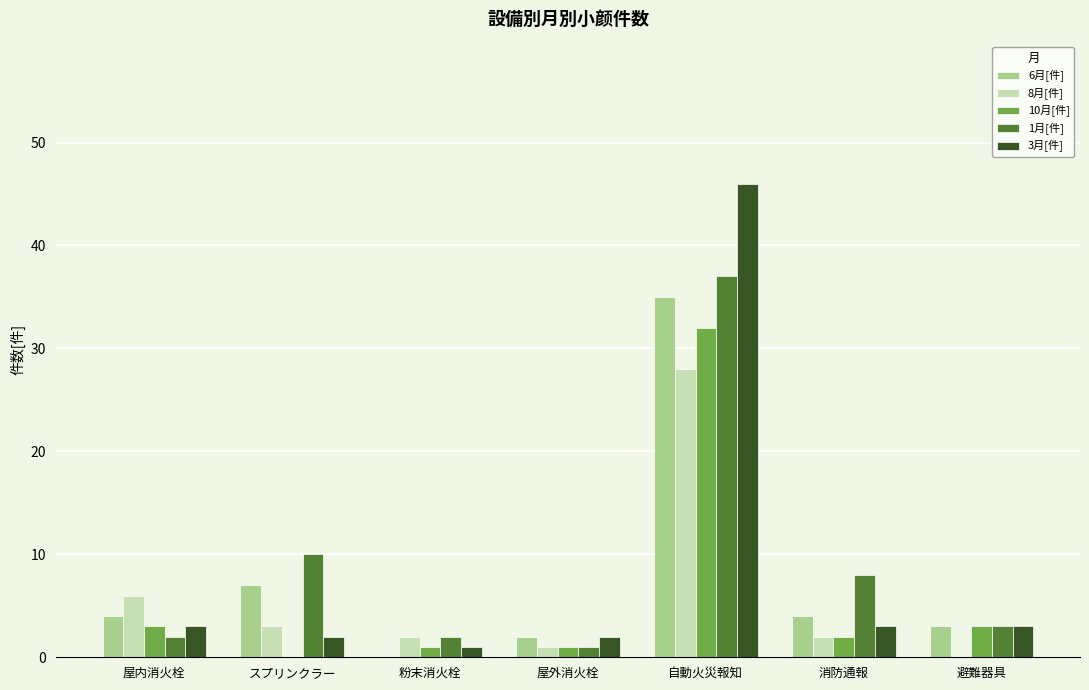

What is the difference between the 8月[件] values at 避難器具 and 屋外消火栓?

1